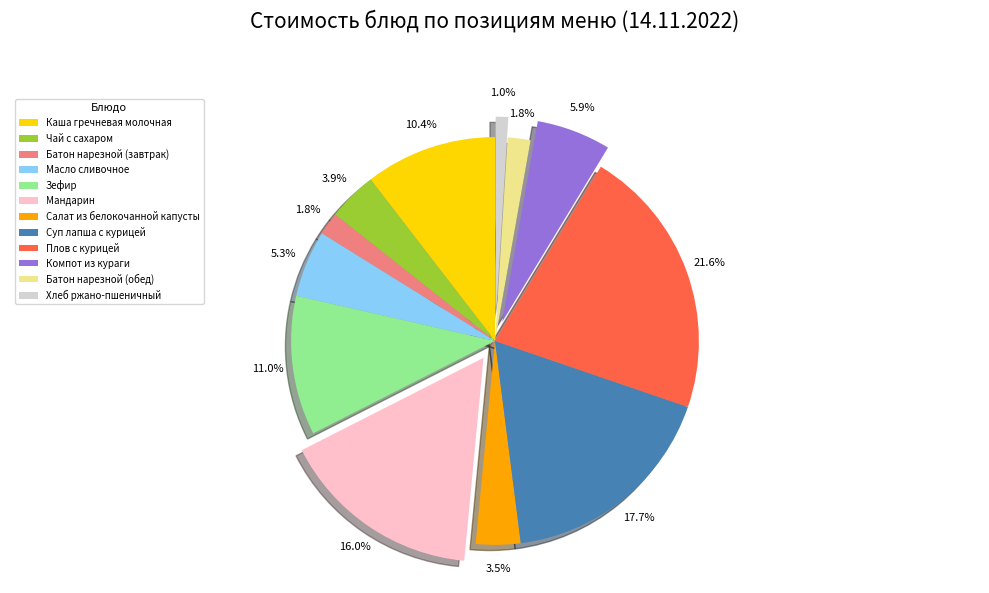

Between Суп лапша с курицей and Батон нарезной (завтрак), which is larger?

Суп лапша с курицей